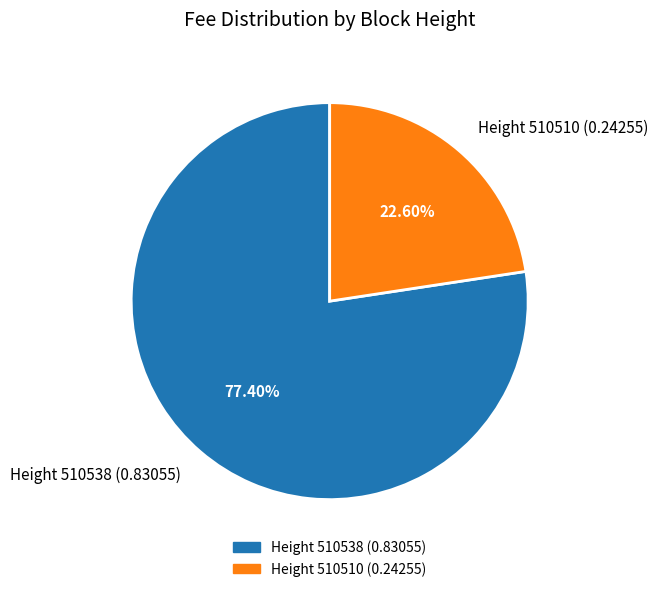

Combined, do Height 510510 (0.24255) and Height 510538 (0.83055) account for over 50%?

Yes